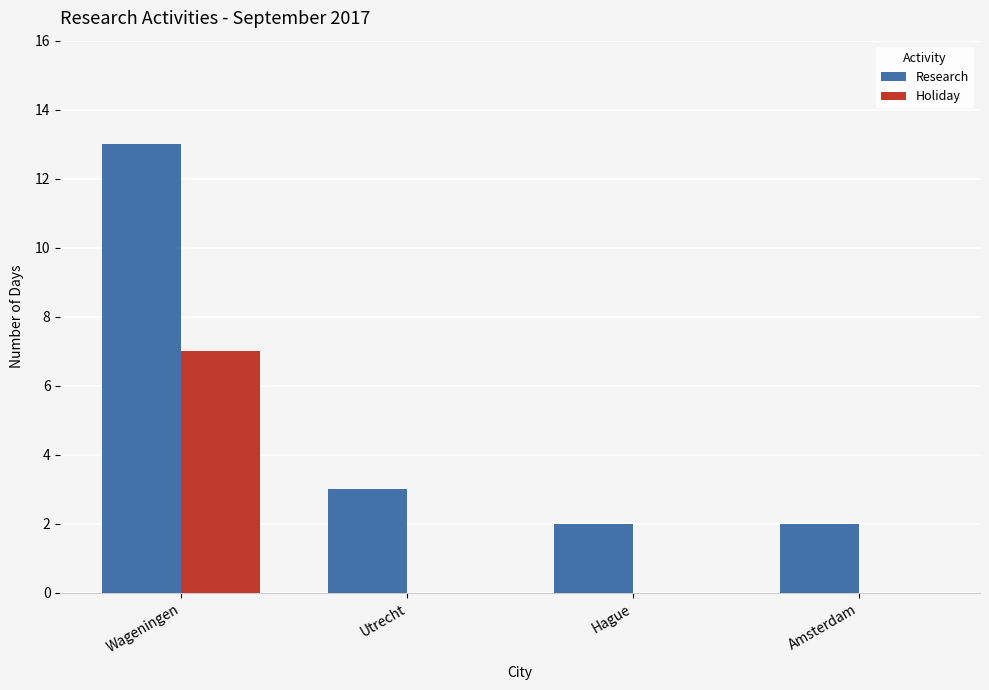

What is the sum of all Research values?

20